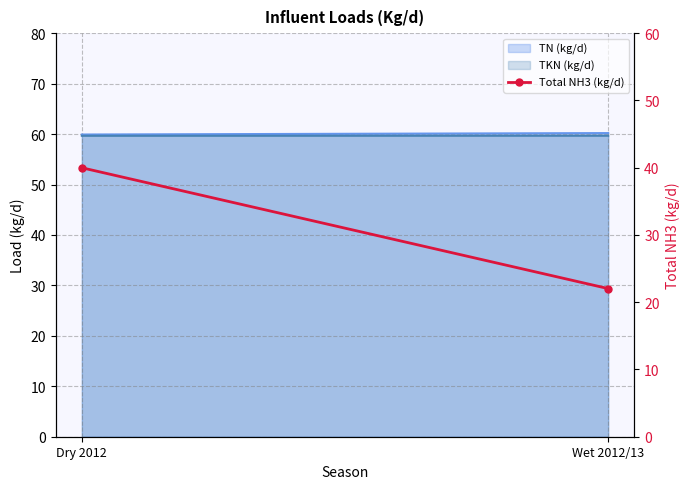

Does the chart have visible grid lines?

Yes